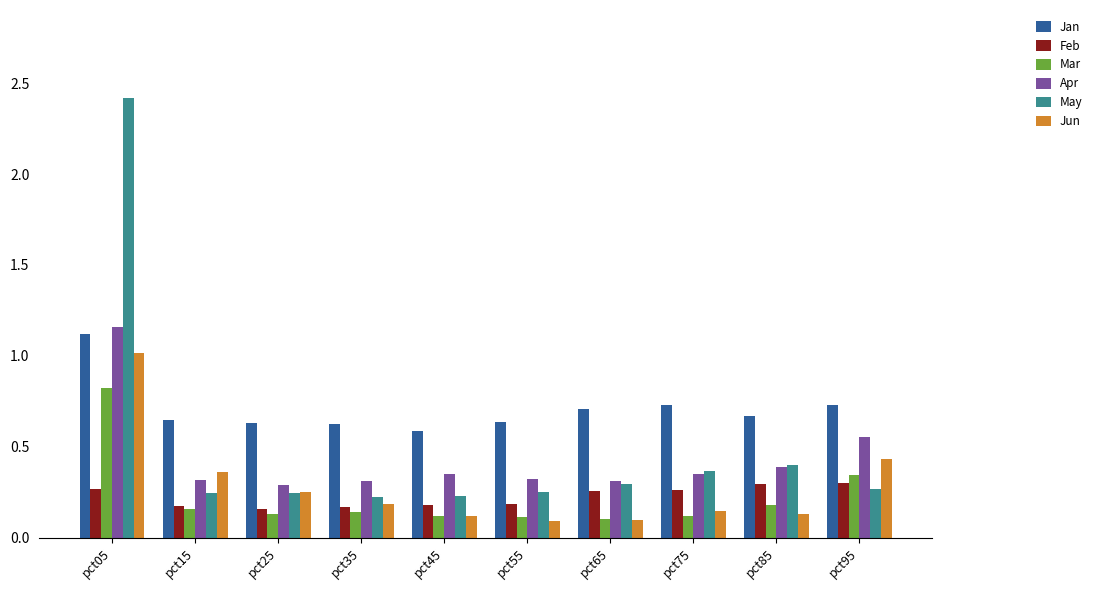

At how many categories does at least one series exceed 0?

10